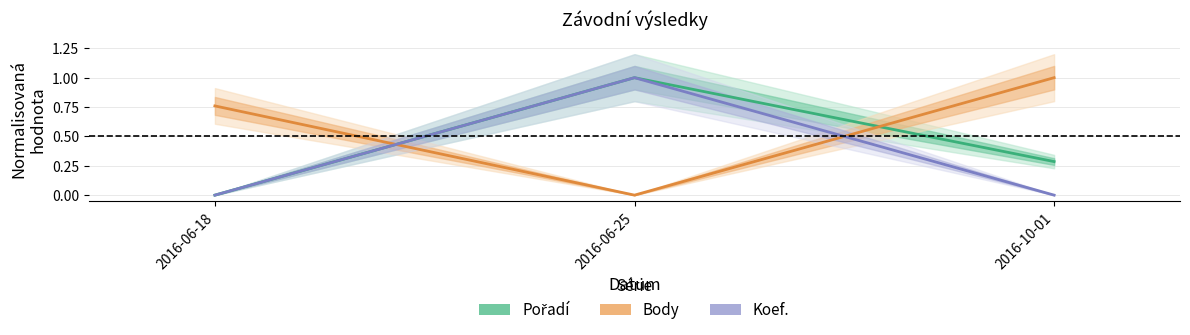

Between 2016-06-18 and 2016-10-01, which is larger?

2016-10-01